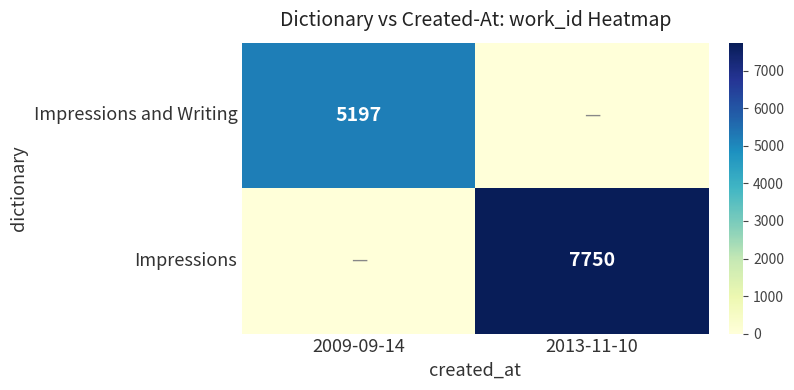

True or false: Impressions has a value of 11283 at 2013-11-10.

False